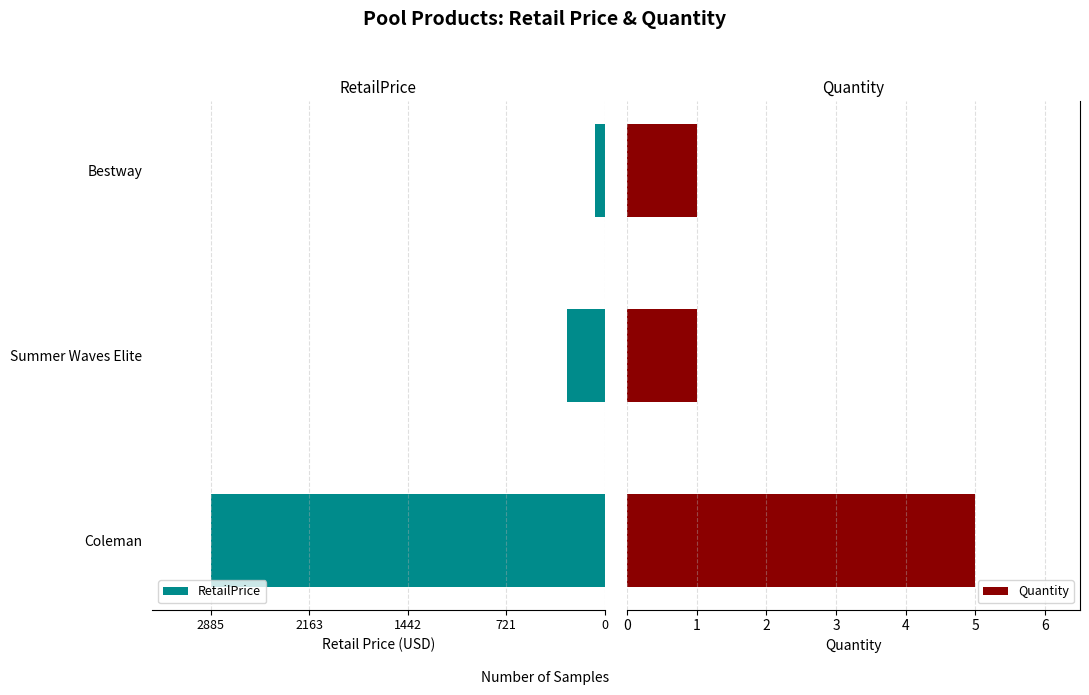

What is the highest value of the Quantity series?

5